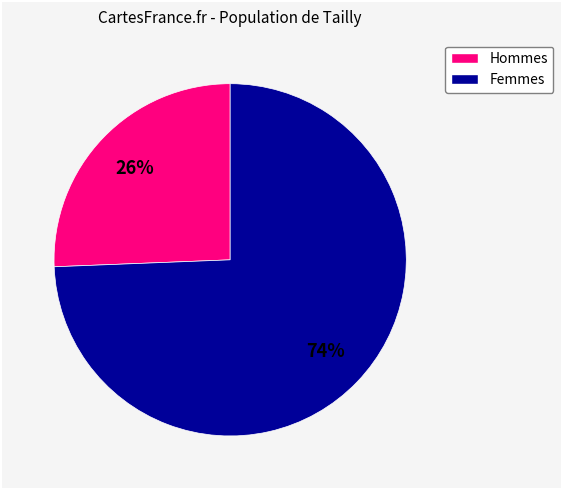

Is there a majority slice in this chart?

Yes